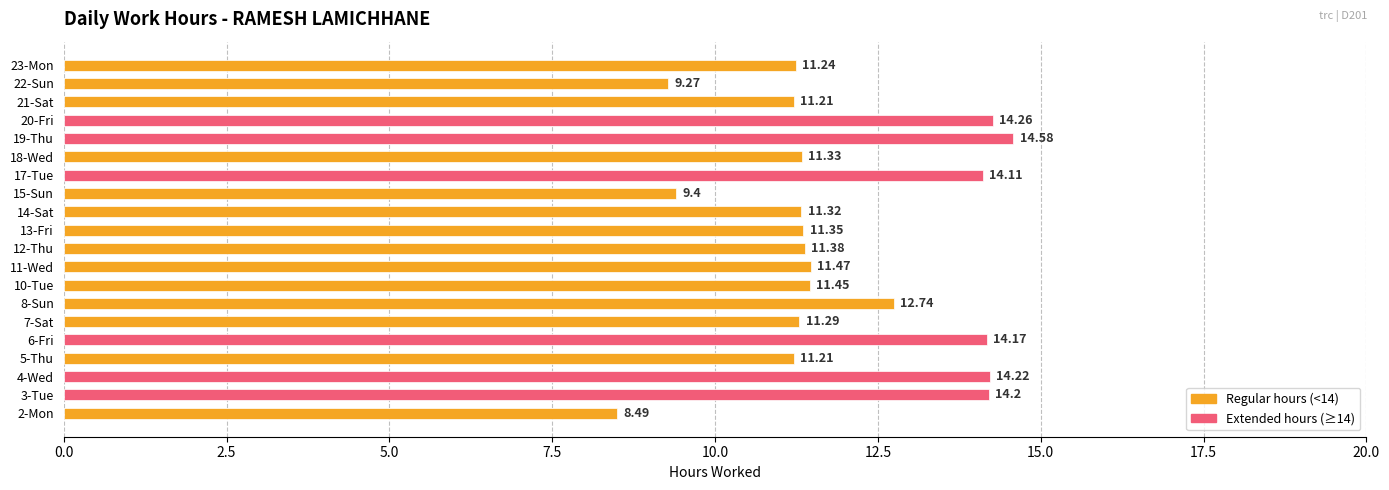

What is the sum of the values at 23-Mon and 7-Sat?

22.5